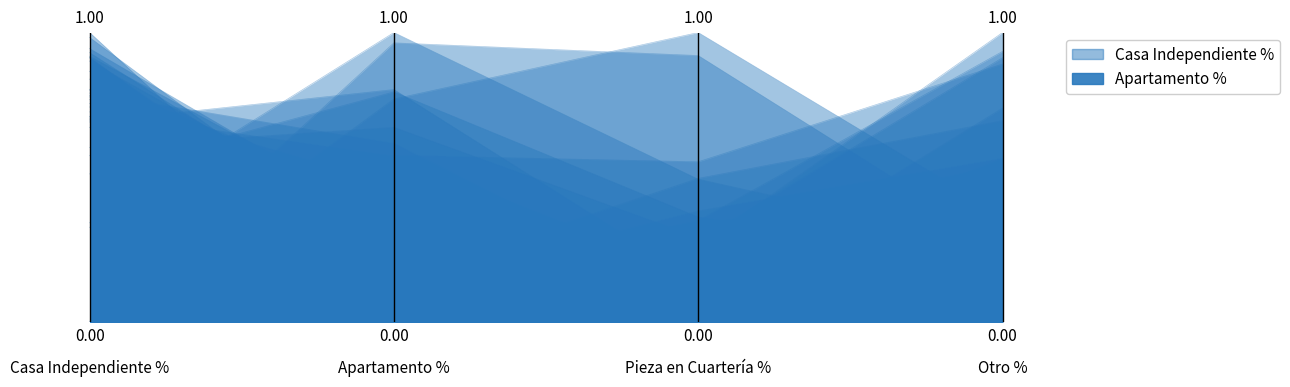

What is the value of the 1st point from the left?

0.8